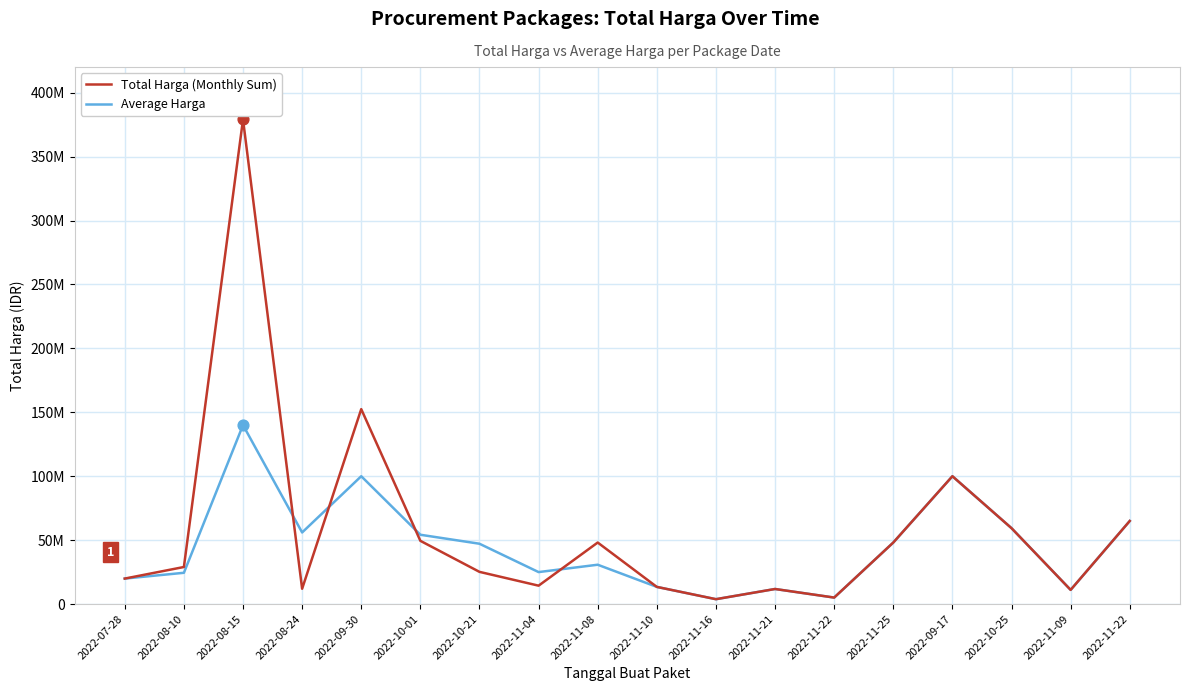

Does the chart have visible grid lines?

Yes